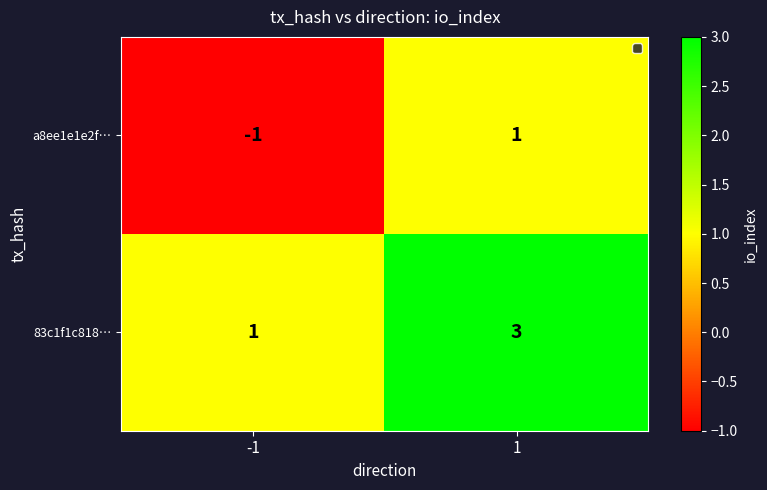

Which series has the largest total across all categories?

83c1f1c818…